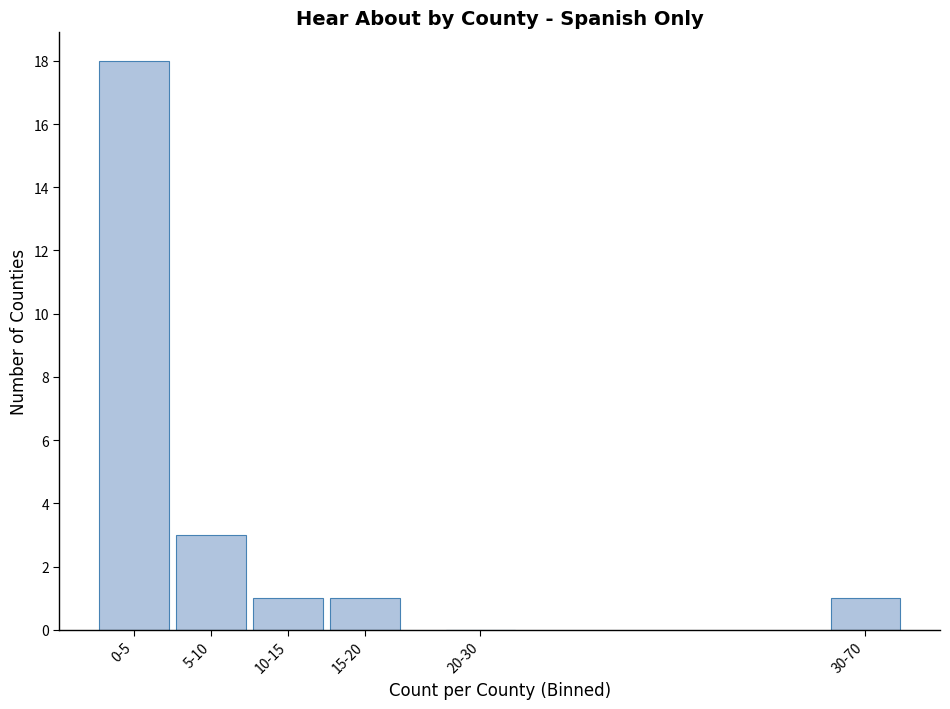

Reading left to right, what are all the values shown in this chart?

0-5=18	5-10=3	10-15=1	15-20=1	20-30=0	30-70=1